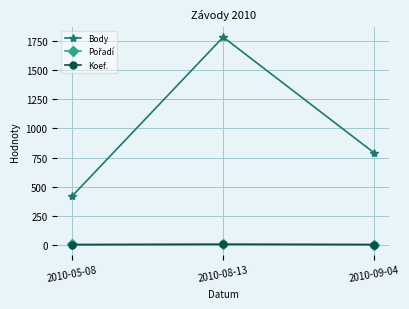

Rank the categories by Body value from highest to lowest.

2010-08-13, 2010-09-04, 2010-05-08